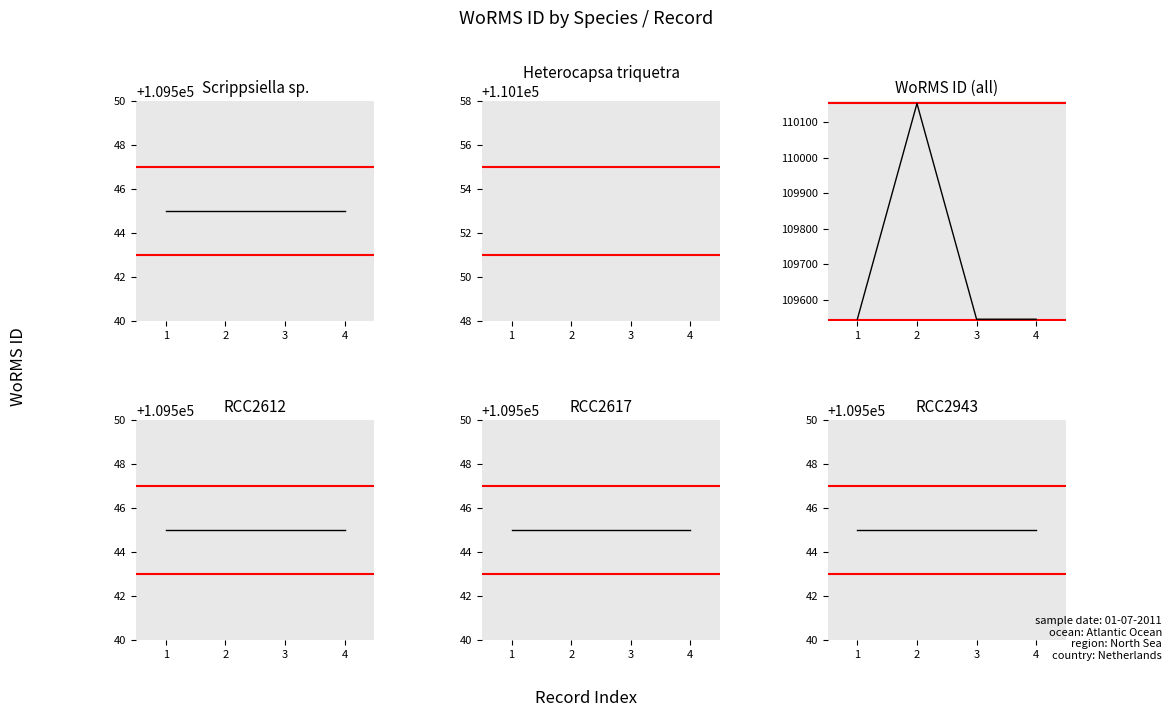

True or false: Heterocapsa triquetra has a value of 60191 at 1.

False